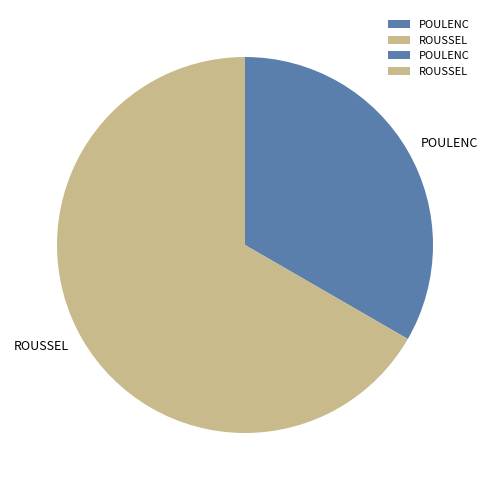

What is the largest slice in the pie chart?

ROUSSEL